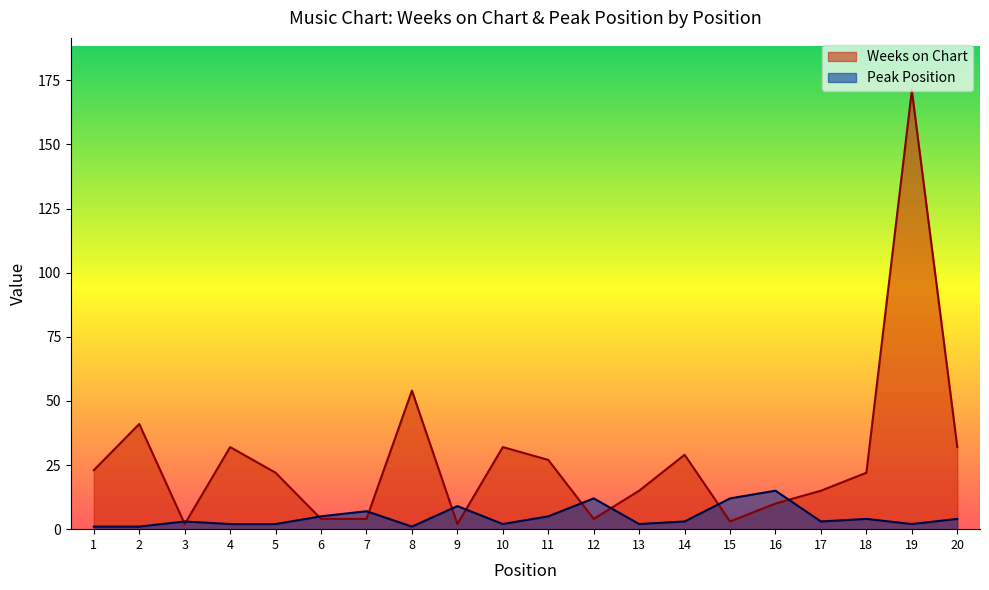

What is the maximum value for Peak Position?

15